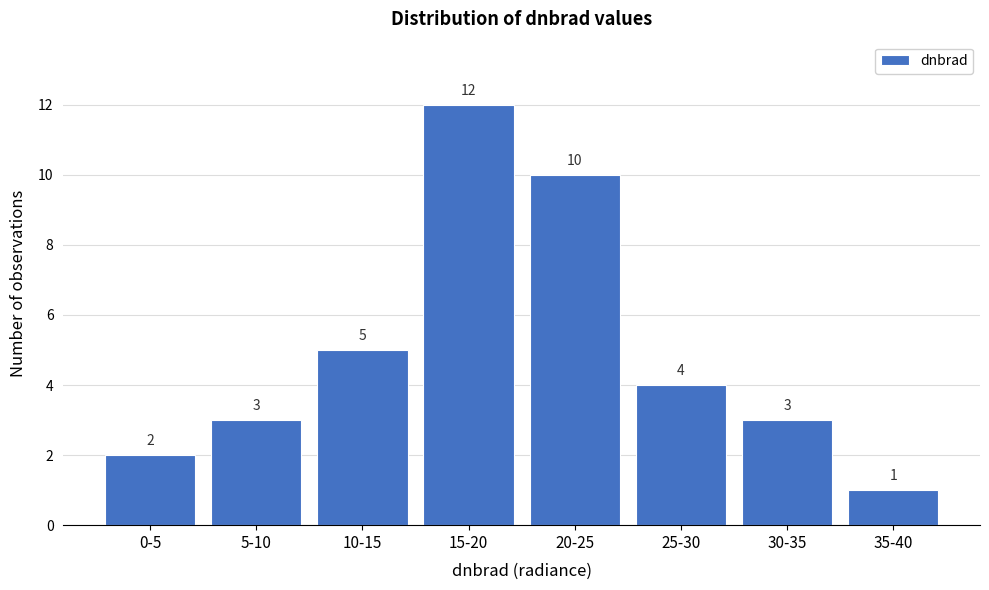

Reading left to right, what are all the values shown in this chart?

0-5=2	5-10=3	10-15=5	15-20=12	20-25=10	25-30=4	30-35=3	35-40=1